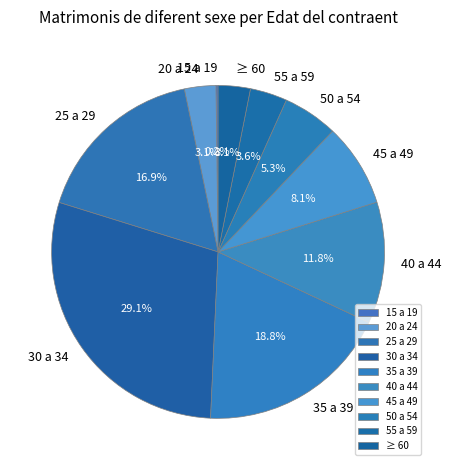

Does 45 a 49 represent more than half of the total?

No